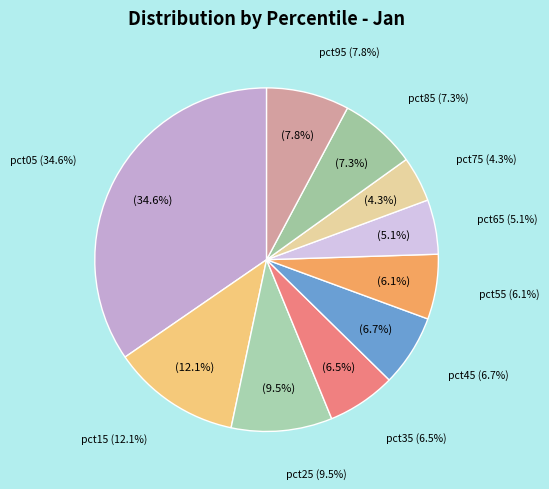

Which has a higher value, pct15 or pct45?

pct15